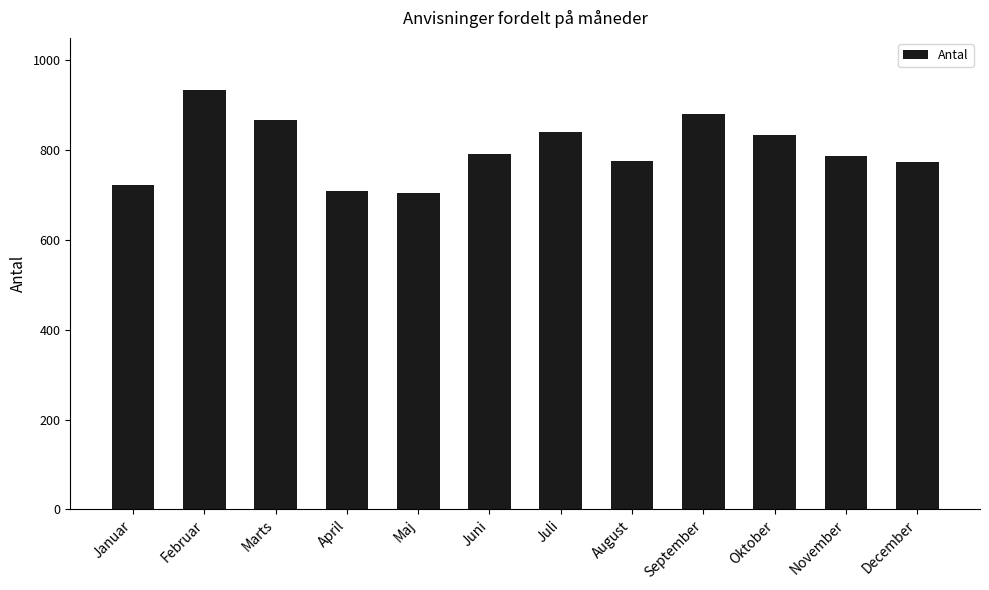

The value at December is 774. True or false?

True